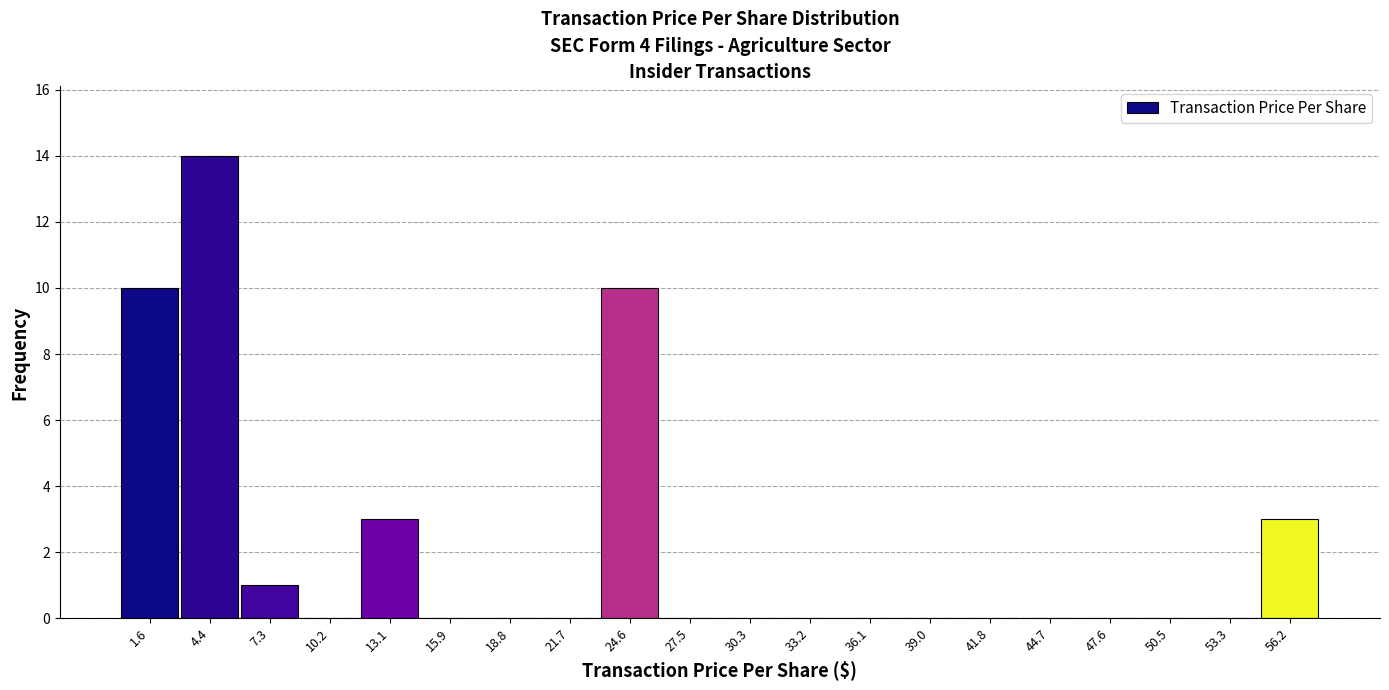

Reading left to right, list every bar in this chart as the range it spans on the x-axis followed by its height. Neither the bar edges nor the heights are printed on the chart, so give them approximately, as read against the axes.

0.0 to 3.0: 10
3.0 to 6.0: 14
6.0 to 9.0: 1
9.0 to 11.5: 0
11.5 to 14.5: 3
14.5 to 17.5: 0
17.5 to 20.5: 0
20.5 to 23.0: 0
23.0 to 26.0: 10
26.0 to 29.0: 0
29.0 to 32.0: 0
32.0 to 34.5: 0
34.5 to 37.5: 0
37.5 to 40.5: 0
40.5 to 43.5: 0
43.5 to 46.0: 0
46.0 to 49.0: 0
49.0 to 52.0: 0
52.0 to 55.0: 0
55.0 to 57.5: 3